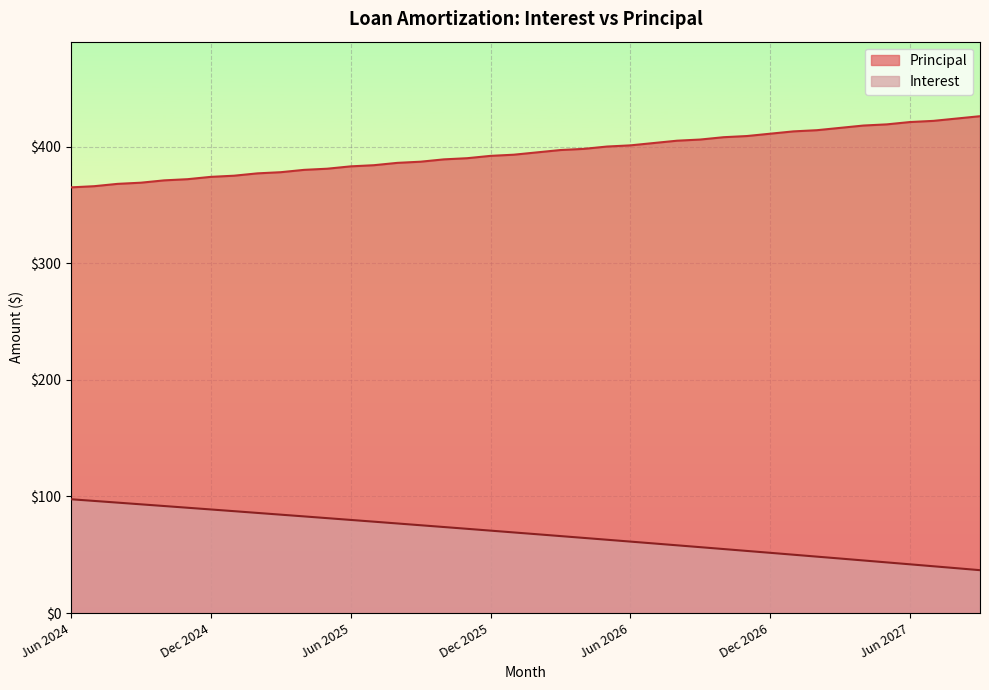

List the labels in order of Interest value, smallest first.

Sep 2027, Aug 2027, Jul 2027, Jun 2027, May 2027, Apr 2027, Mar 2027, Feb 2027, Jan 2027, Dec 2026, Nov 2026, Oct 2026, Sep 2026, Aug 2026, Jul 2026, Jun 2026, May 2026, Apr 2026, Mar 2026, Feb 2026, Jan 2026, Dec 2025, Nov 2025, Oct 2025, Sep 2025, Aug 2025, Jul 2025, Jun 2025, May 2025, Apr 2025, Mar 2025, Feb 2025, Jan 2025, Dec 2024, Nov 2024, Oct 2024, Sep 2024, Aug 2024, Jul 2024, Jun 2024